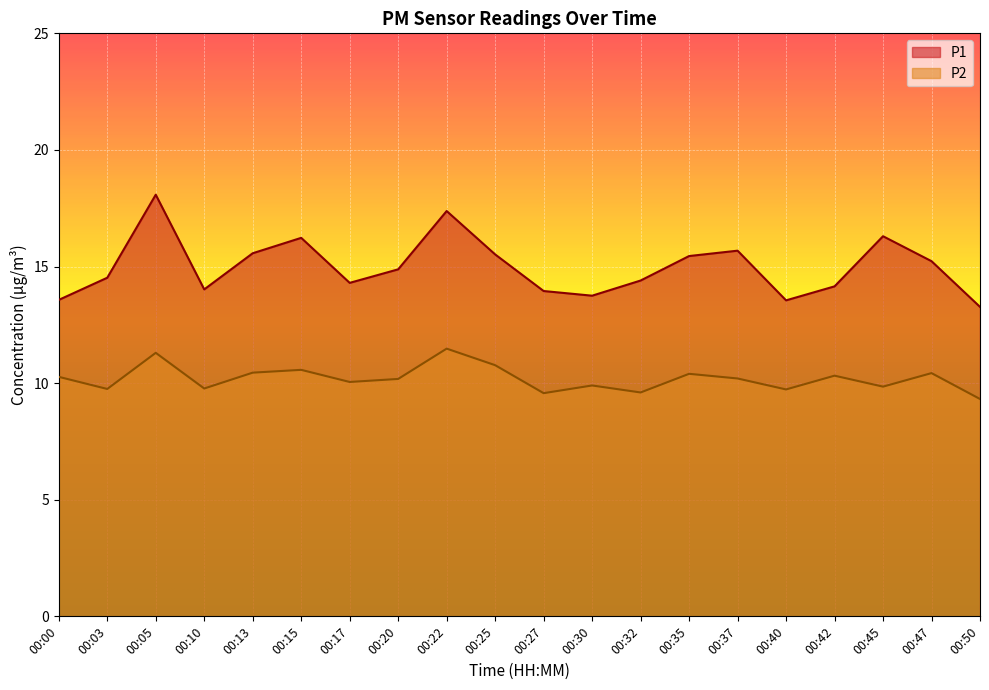

Between 00:50 and 00:00, which is larger?

00:00